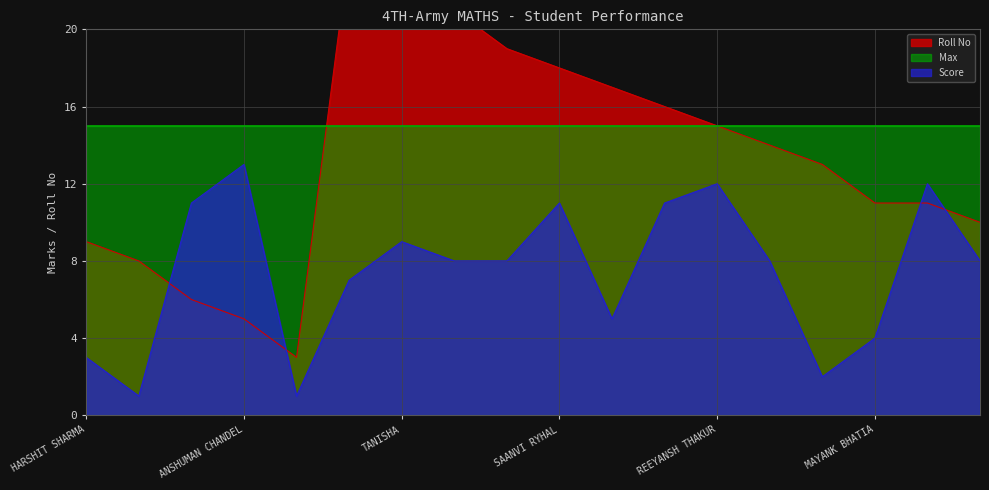

Is it true that Score equals 4 at MAYANK BHATIA?

True